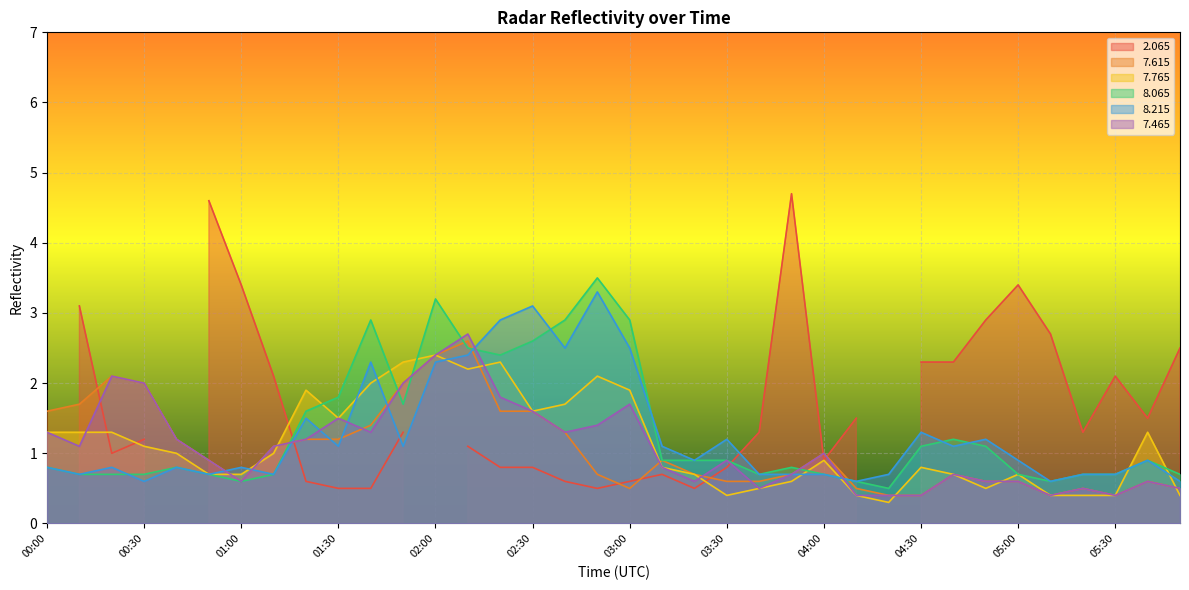

True or false: 8.065 has a value of 1.1 at 04:30.

True